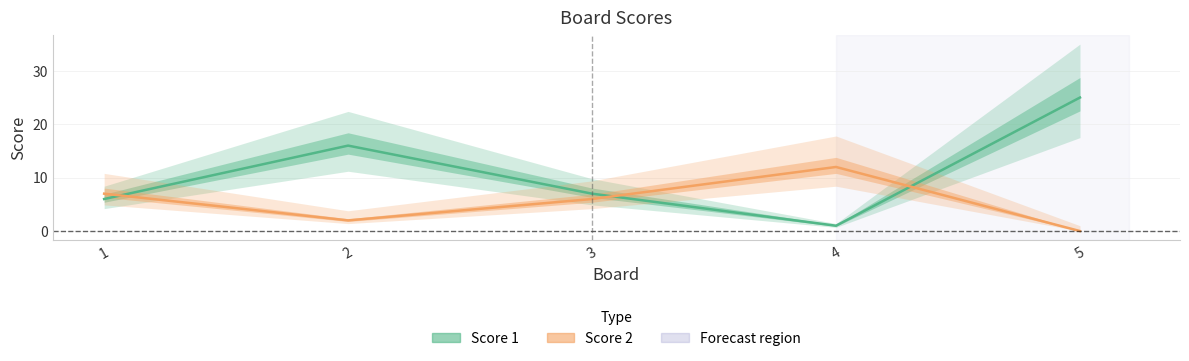

After their last crossing, which series has the higher values: Score 2 or Score 1?

Score 1